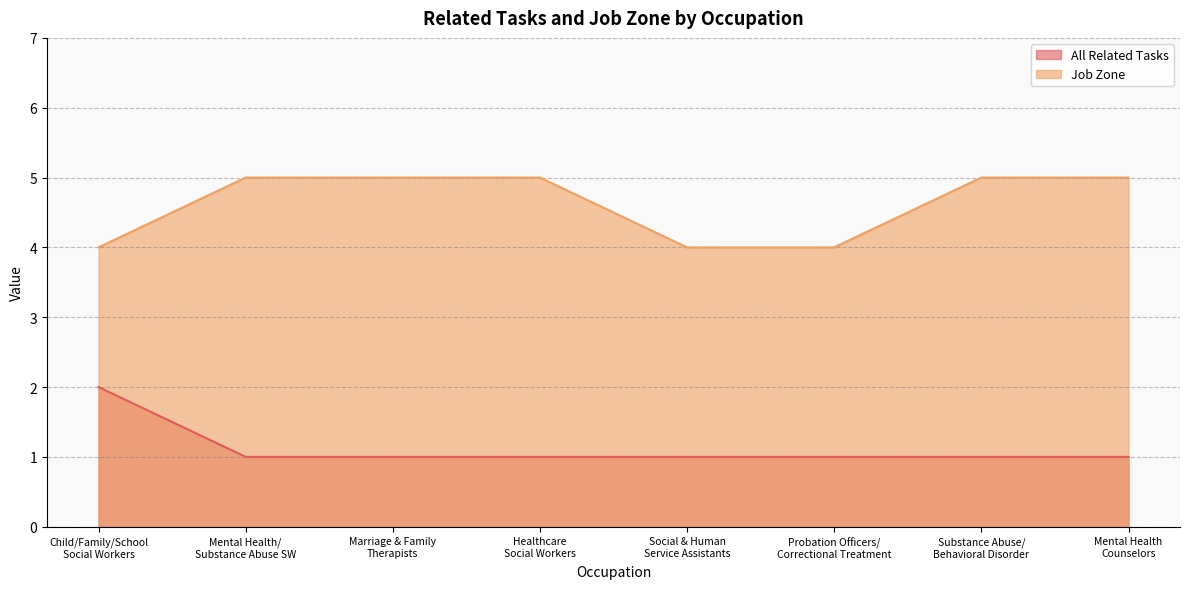

True or false: All Related Tasks and Job Zone intersect in this chart.

False